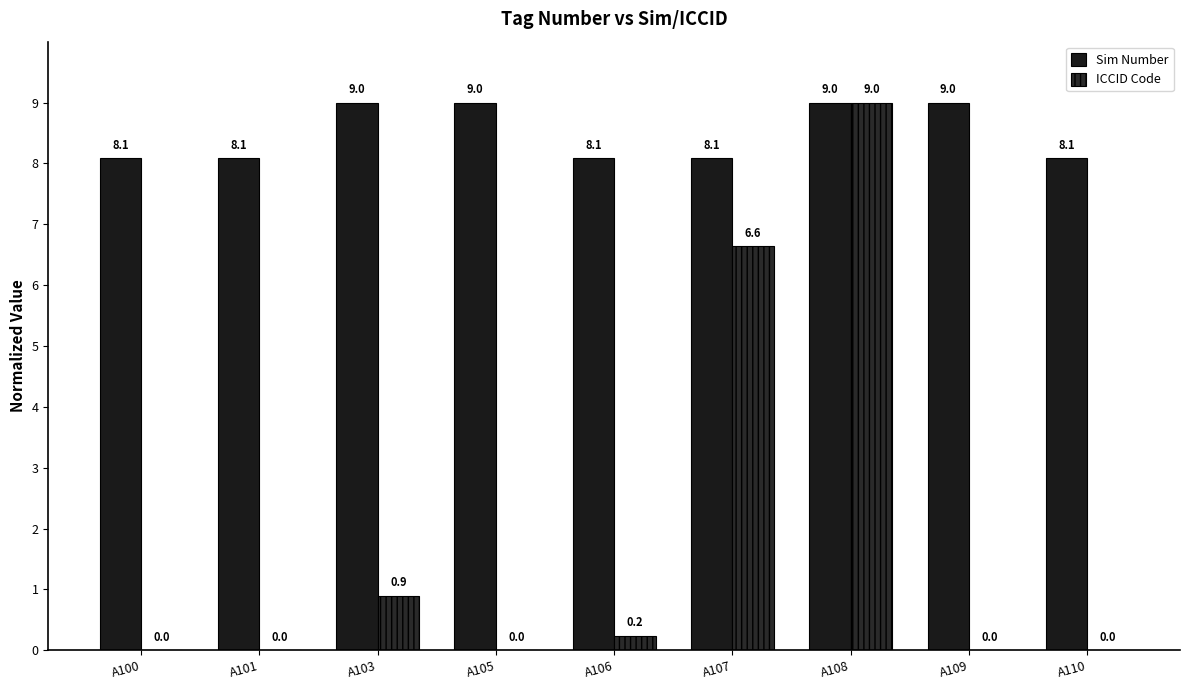

Which label corresponds to the smallest value in the chart?

A109